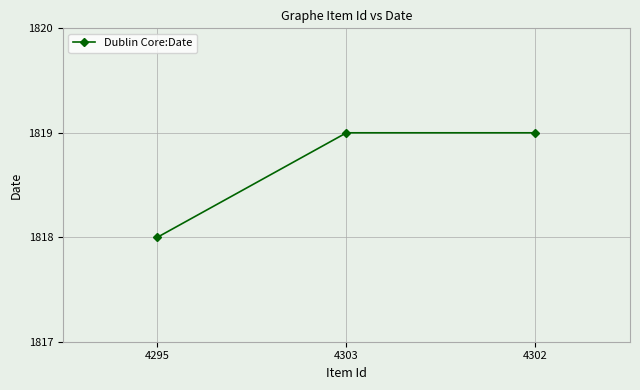

How many values are below 1819?

1